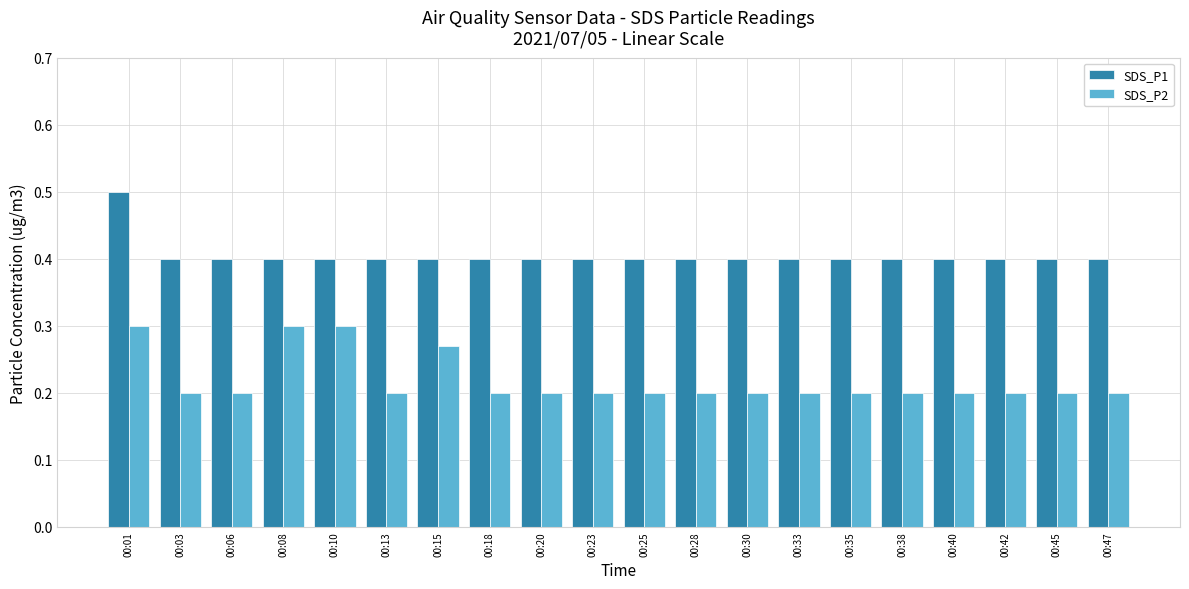

Is it true that SDS_P2 equals 0.2 at 00:33?

True